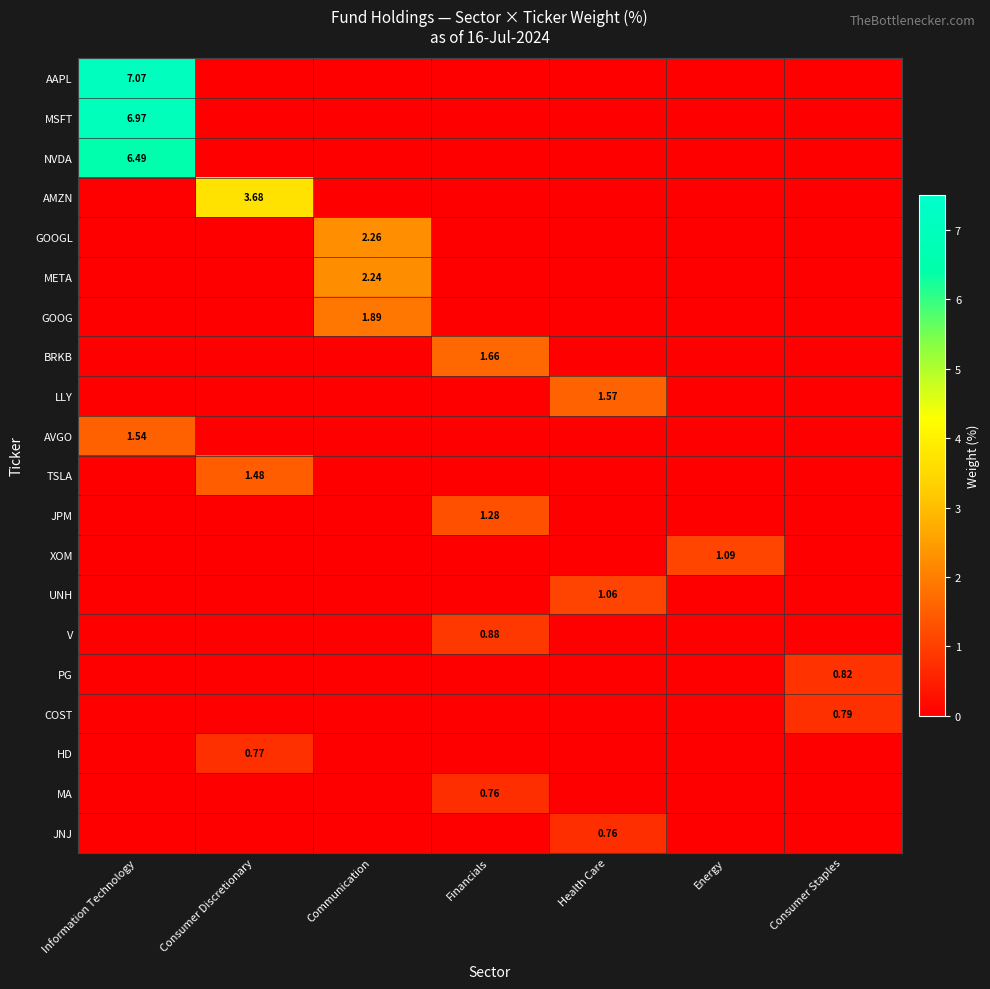

True or false: V has a value of -0.3 at Consumer Discretionary.

False